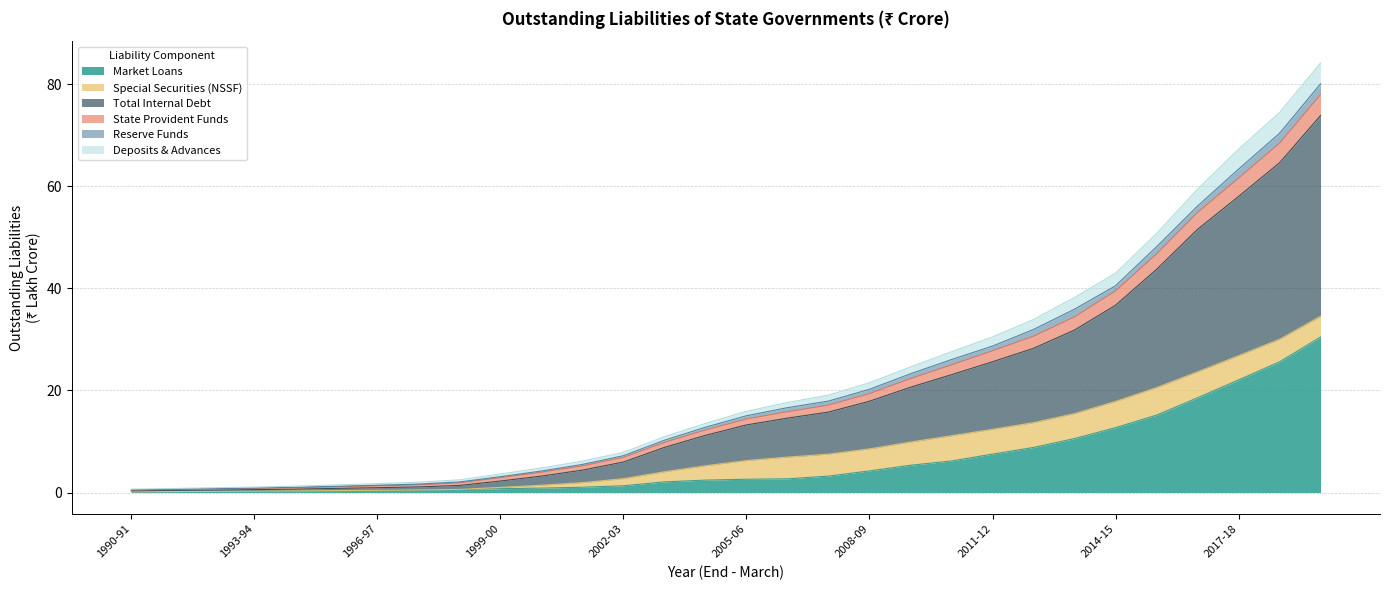

At which category does the chart reach its minimum across all series?

1990-91